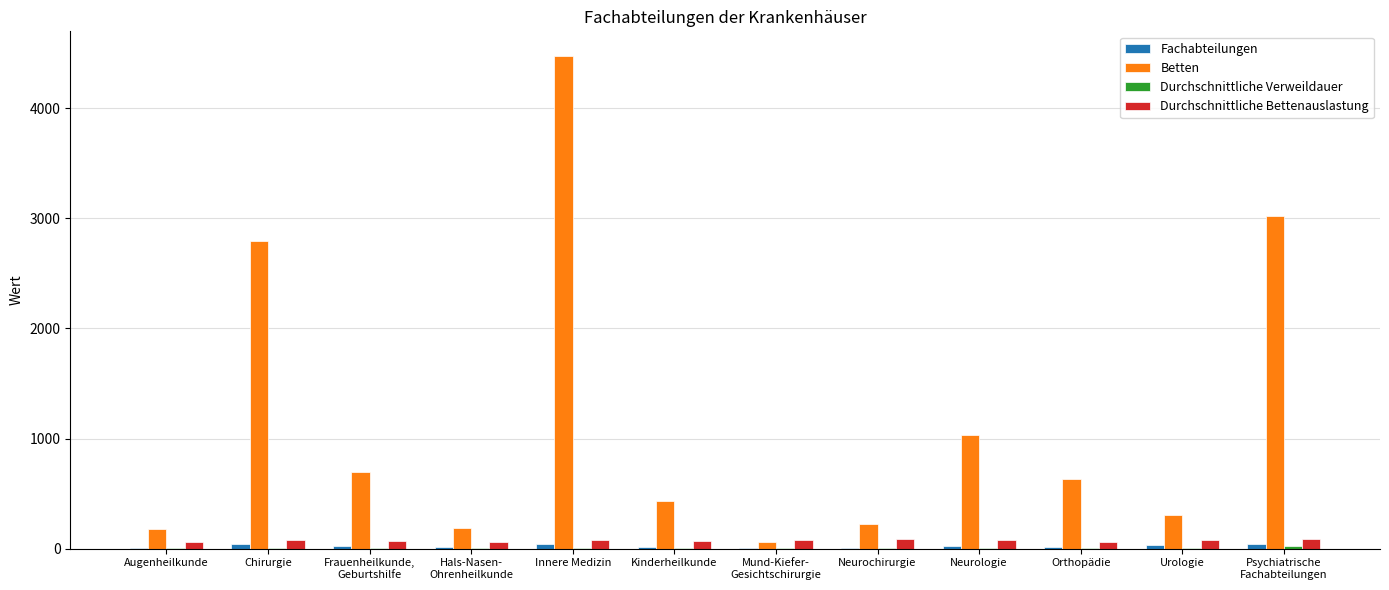

Which series has the largest total across all categories?

Betten